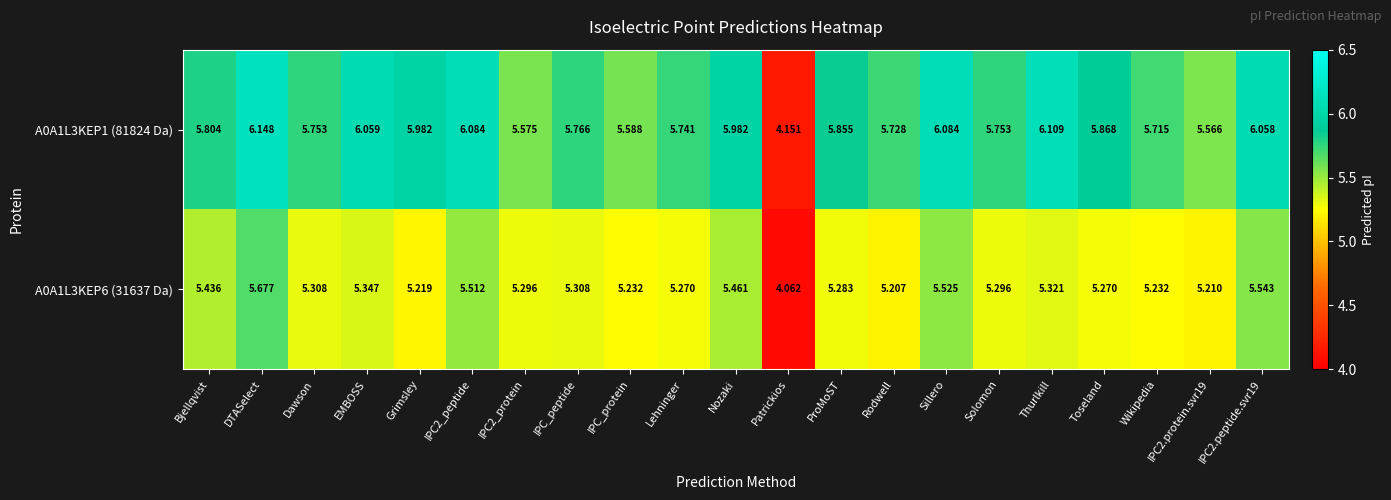

At which label does A0A1L3KEP1 (81824 Da) reach its peak?

DTASelect